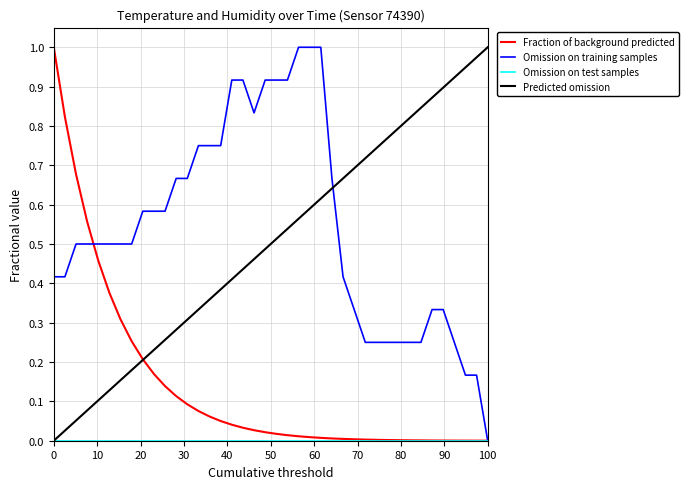

How many lines are shown in the chart?

4